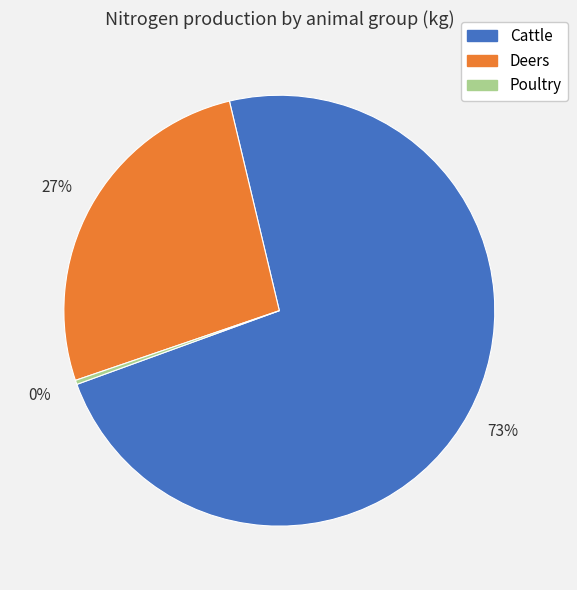

True or false: Cattle accounts for 80% of the total.

False